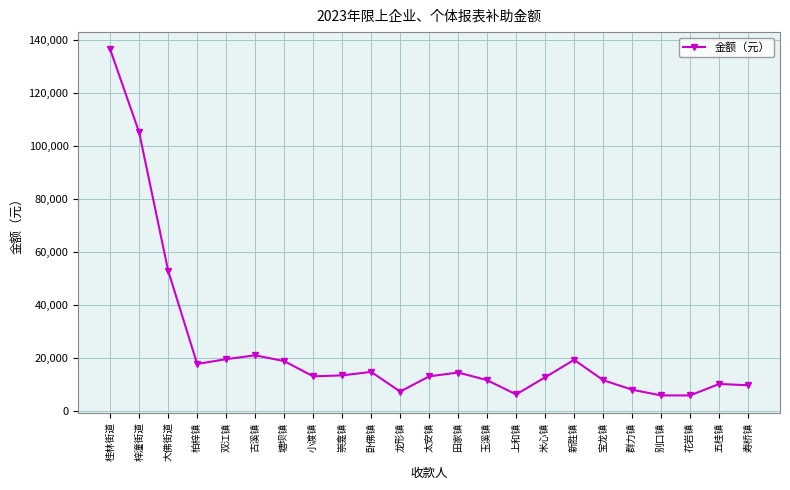

True or false: the data has more than 2 interior local peaks.

True